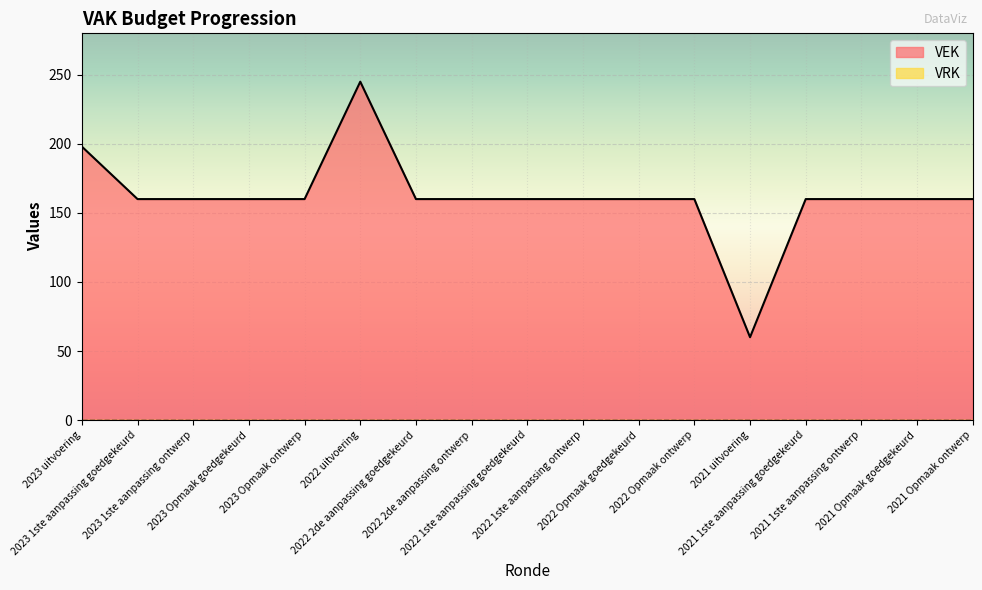

Where does the data first go above 160?

2023 uitvoering